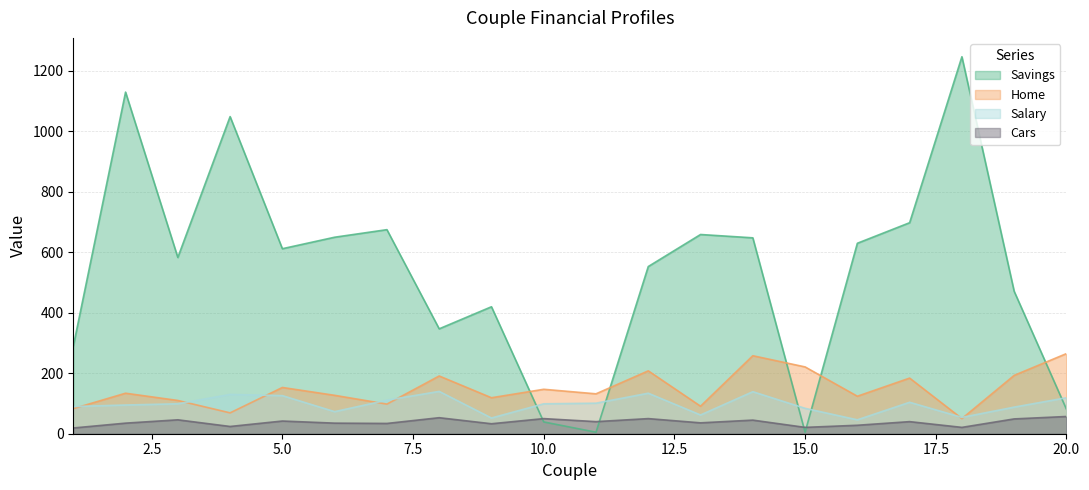

Reading left to right, transcribe all the data shown in this chart.

Savings: 289	1130	583	1049	612	650	675	347	420	39	5	553	659	648	5	630	698	1247	471	81
Home: 83	134	110	69	153	127	98	191	119	147	132	208	91	258	221	124	184	50	193	265
Salary: 90	95	99	130	126	73	111	140	52	99	101	134	62	139	84	46	104	54	88	119
Cars: 19	35	46	24	42	35	34	53	33	50	40	50	36	45	21	28	40	21	49	57